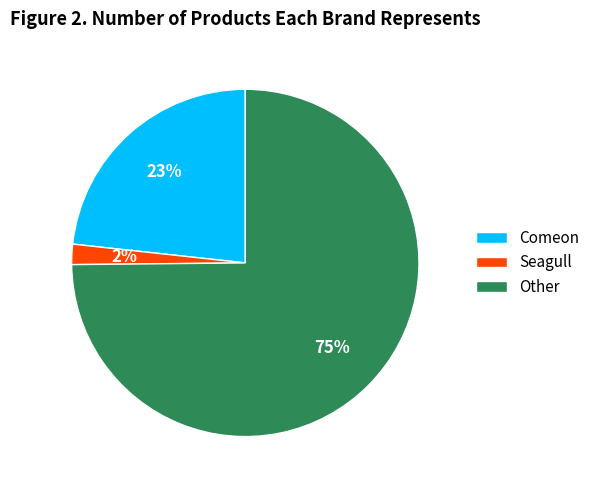

Rank the categories by value from highest to lowest.

Other, Comeon, Seagull